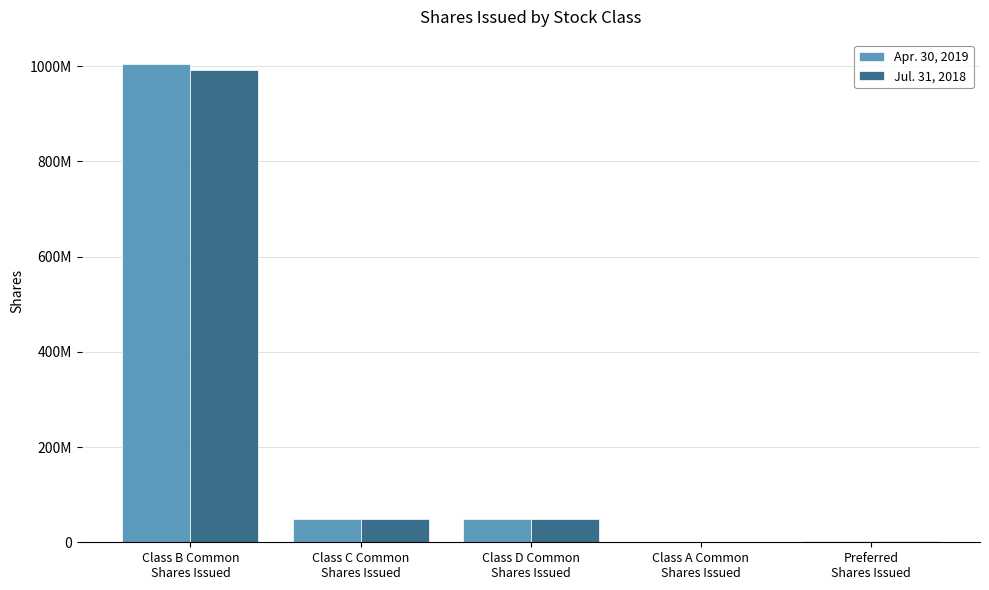

Which category has the lowest value in the Jul. 31, 2018 series?

Class A Common
Shares Issued